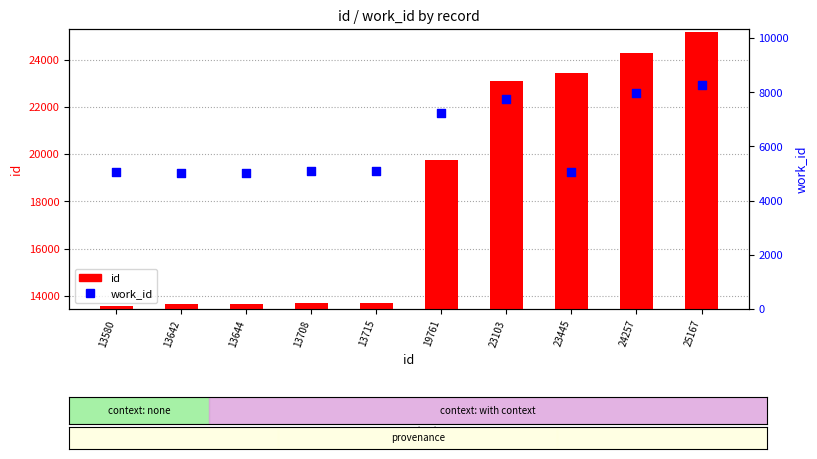

What is the total value across all series at 23445?

28508